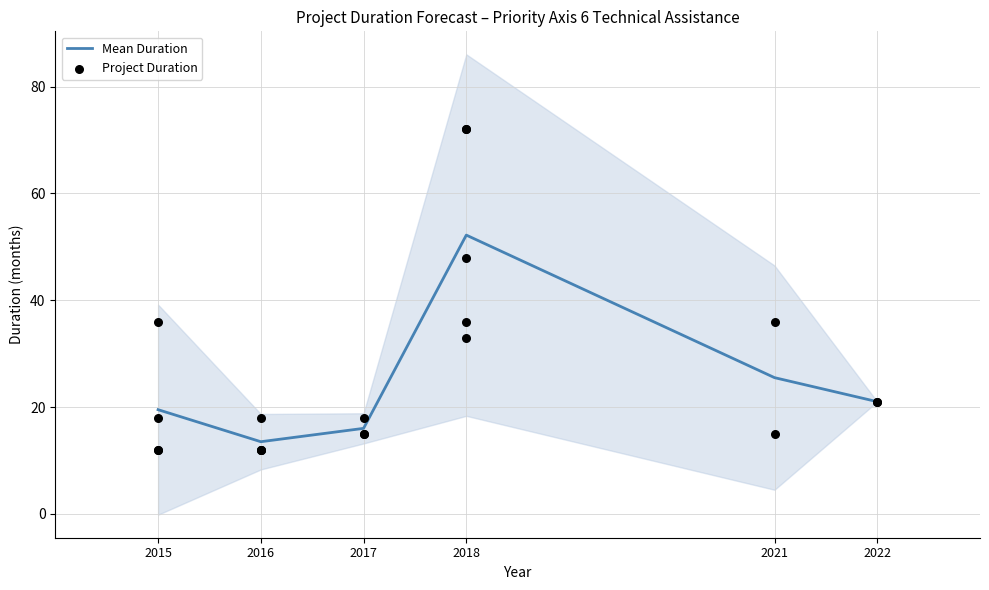

True or false: Mean Duration has a value of 13.5 at 2016.

True